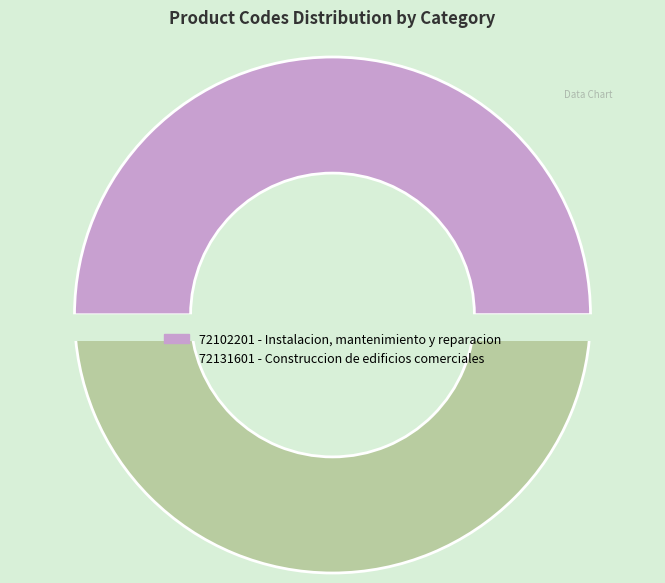

Which category accounts for the majority?

Construccion de edificios comerciales